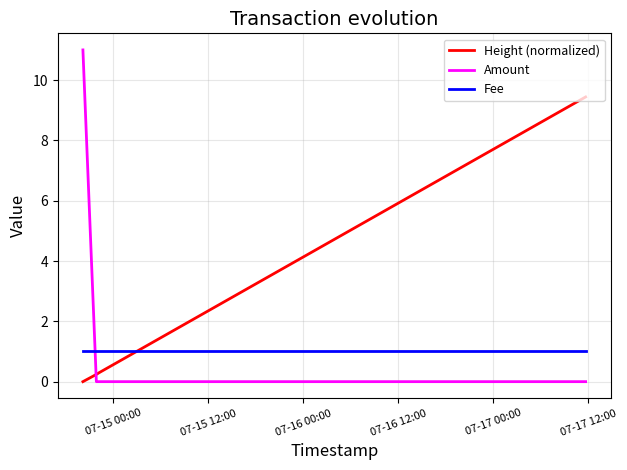

Which series has the largest range (max minus min)?

Amount